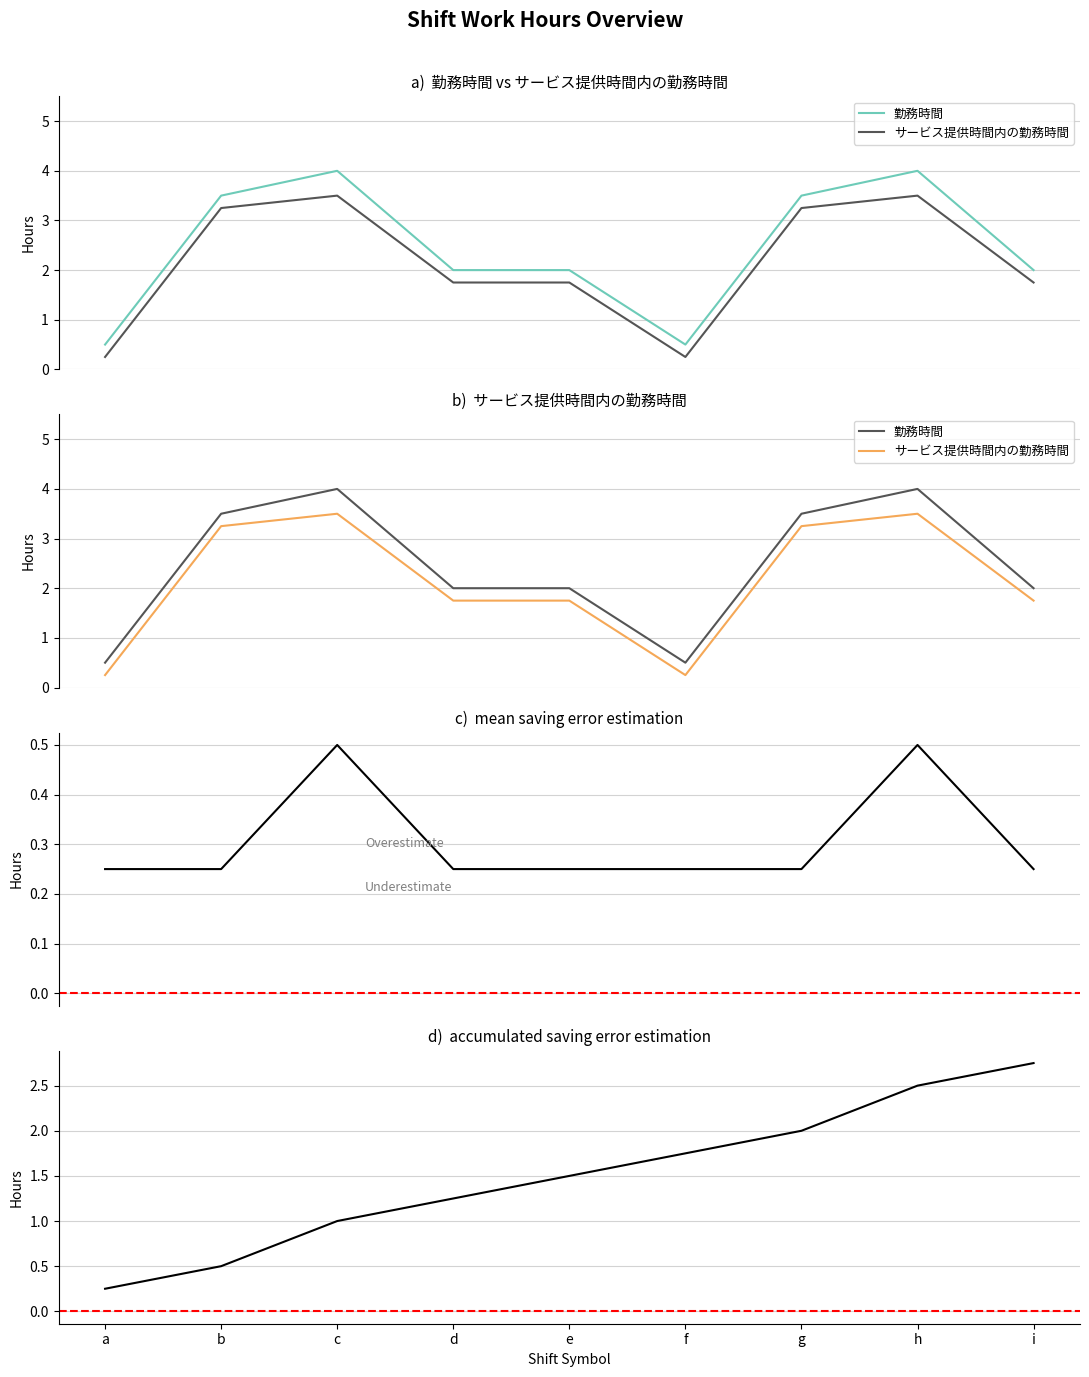

What is the lowest value of the サービス提供時間内の勤務時間 series?

0.2